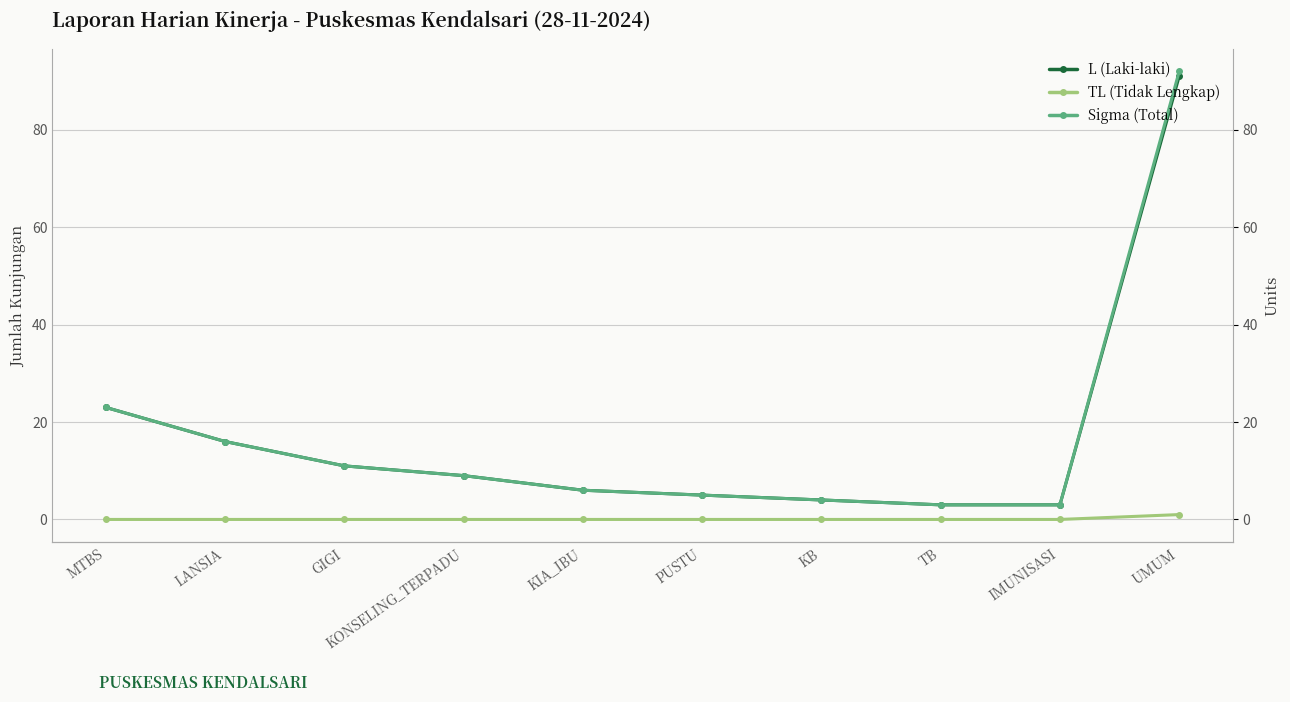

Which series has the largest range (max minus min)?

Sigma (Total)